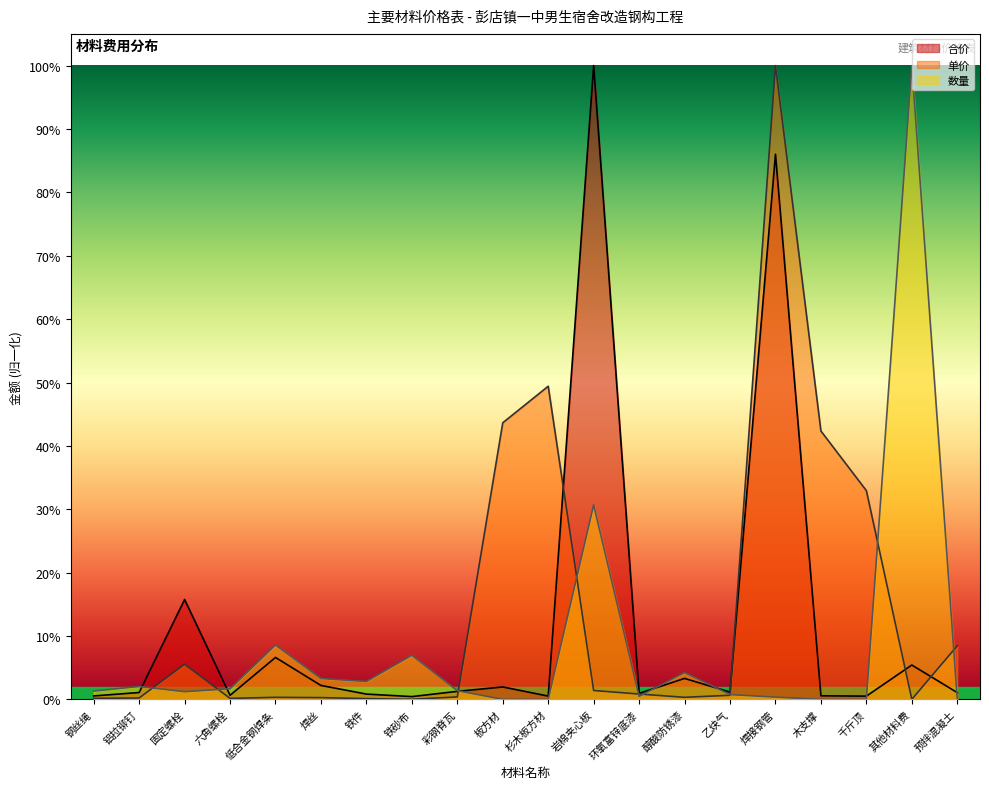

Which series changed the most between 铝拉铆钉 and 焊接钢管?

单价